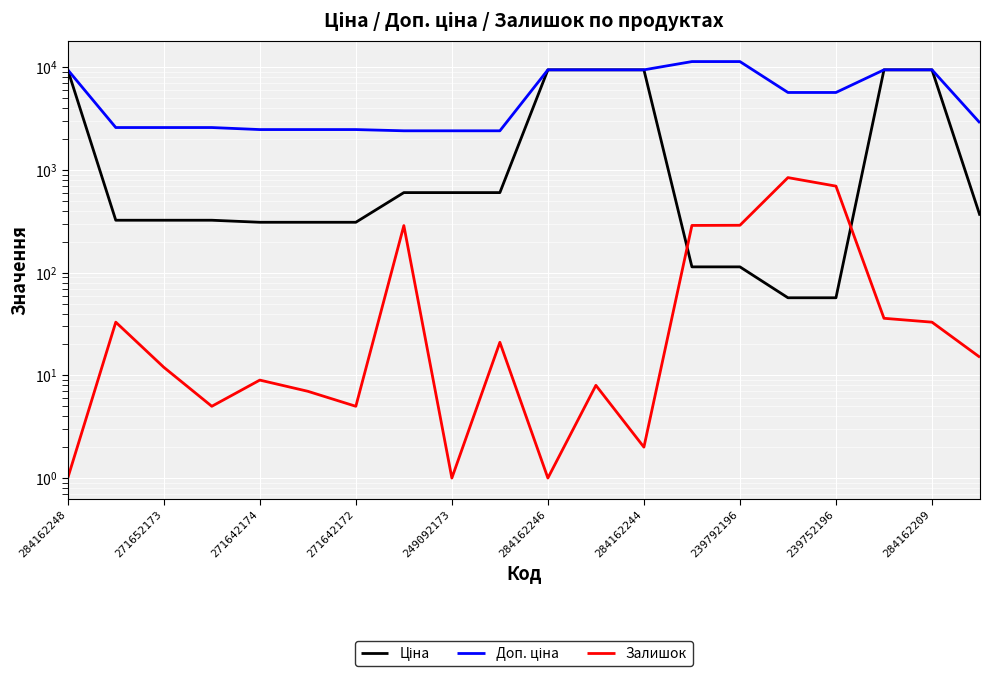

How many lines are shown in the chart?

3